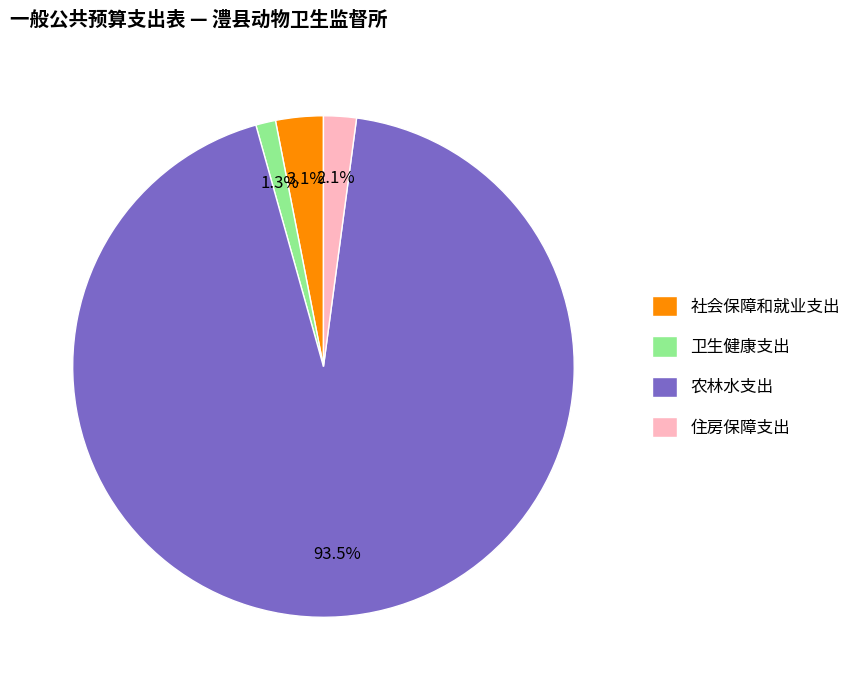

To the nearest percent, what is the difference between the 住房保障支出 and 卫生健康支出 slice percentages?

1%